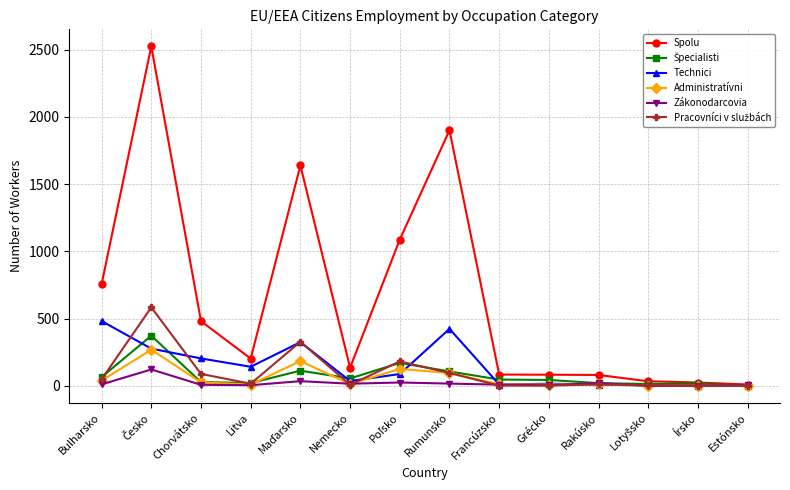

What is the label of the 3rd point from the left?

Chorvátsko